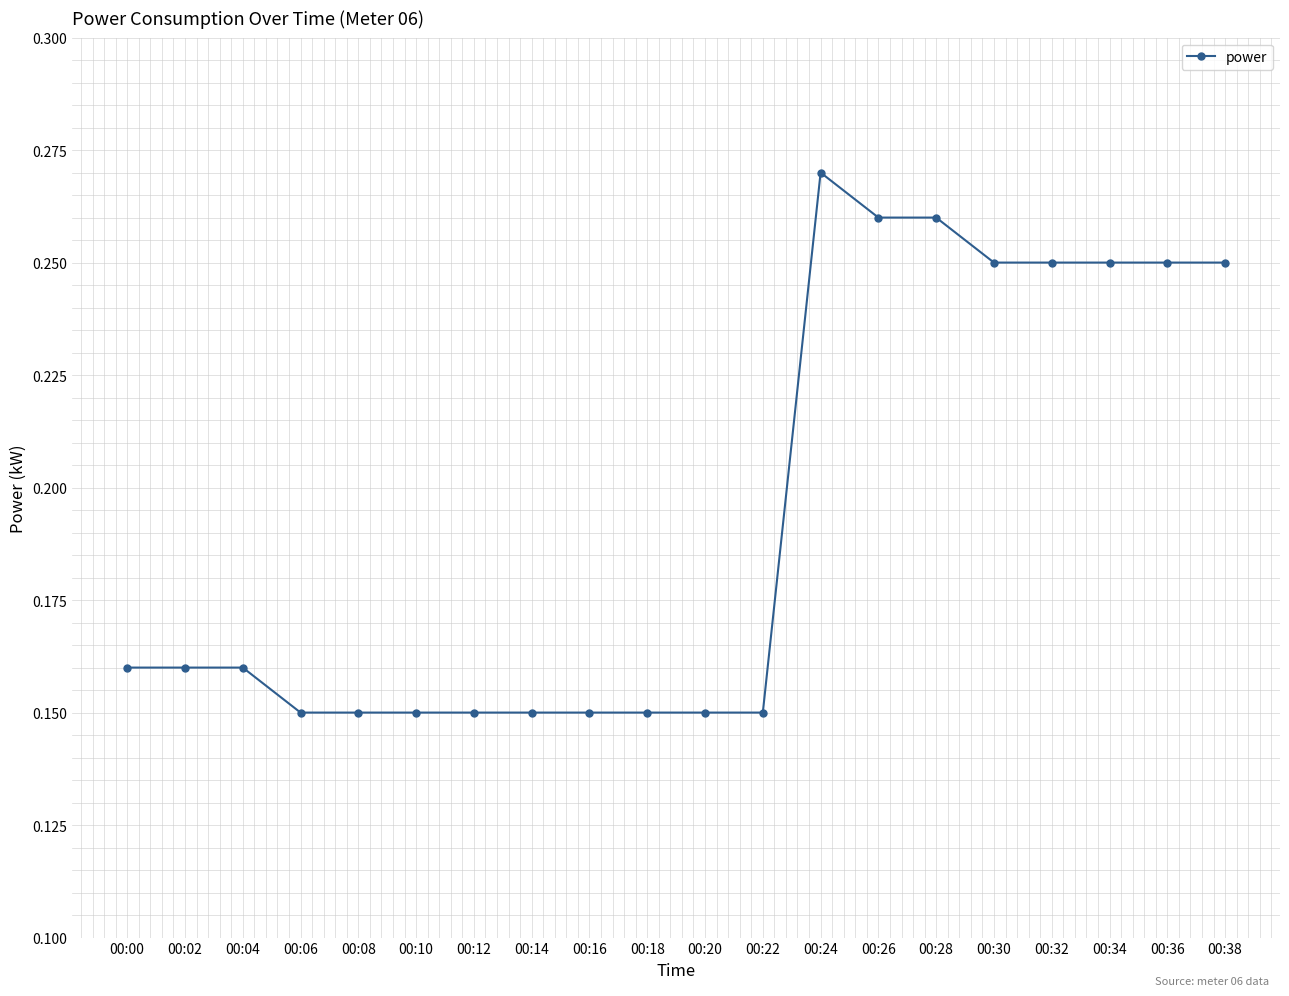

Does the chart display data point markers on the line(s)?

Yes